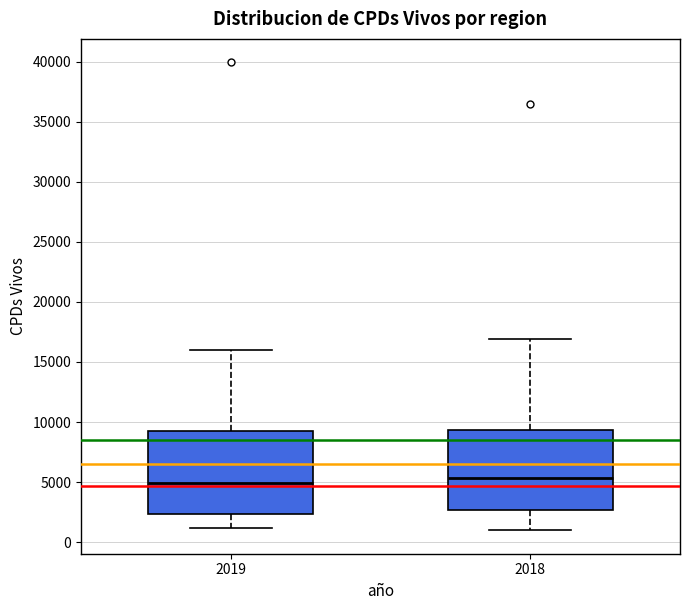

Reading left to right, read every box against the y-axis: the position of its median line, the range the box covers, and the ends of its whiskers. The values are not printed on the chart, so give them approximately, as read against the axis.

2019: median 5000, box 2500 to 9000, whiskers 1000 to 16000
2018: median 5500, box 2500 to 9500, whiskers 1000 to 17000